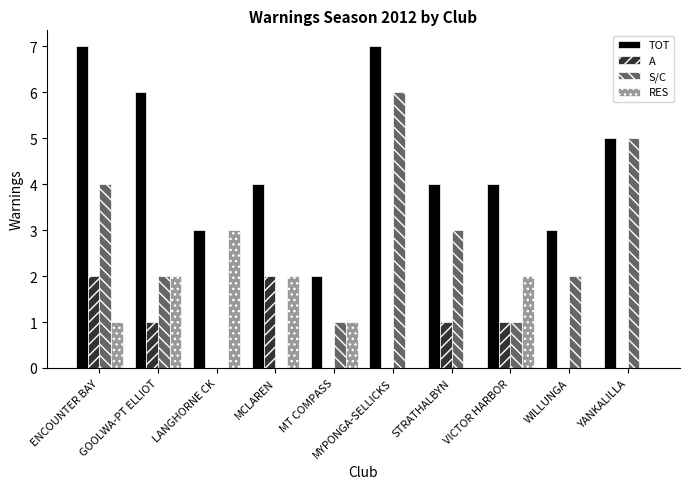

Which series changed the most between MCLAREN and STRATHALBYN?

S/C